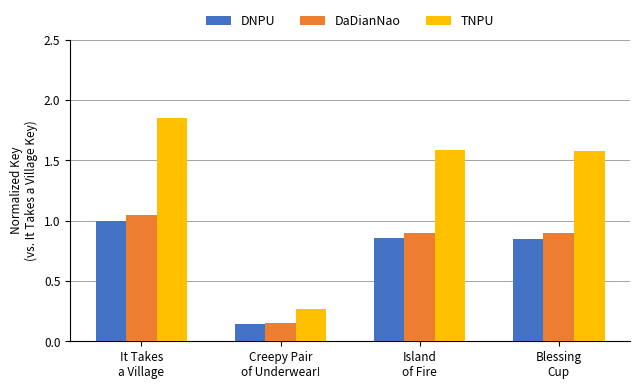

What is the label of the 3rd bar from the left?

Island
of Fire